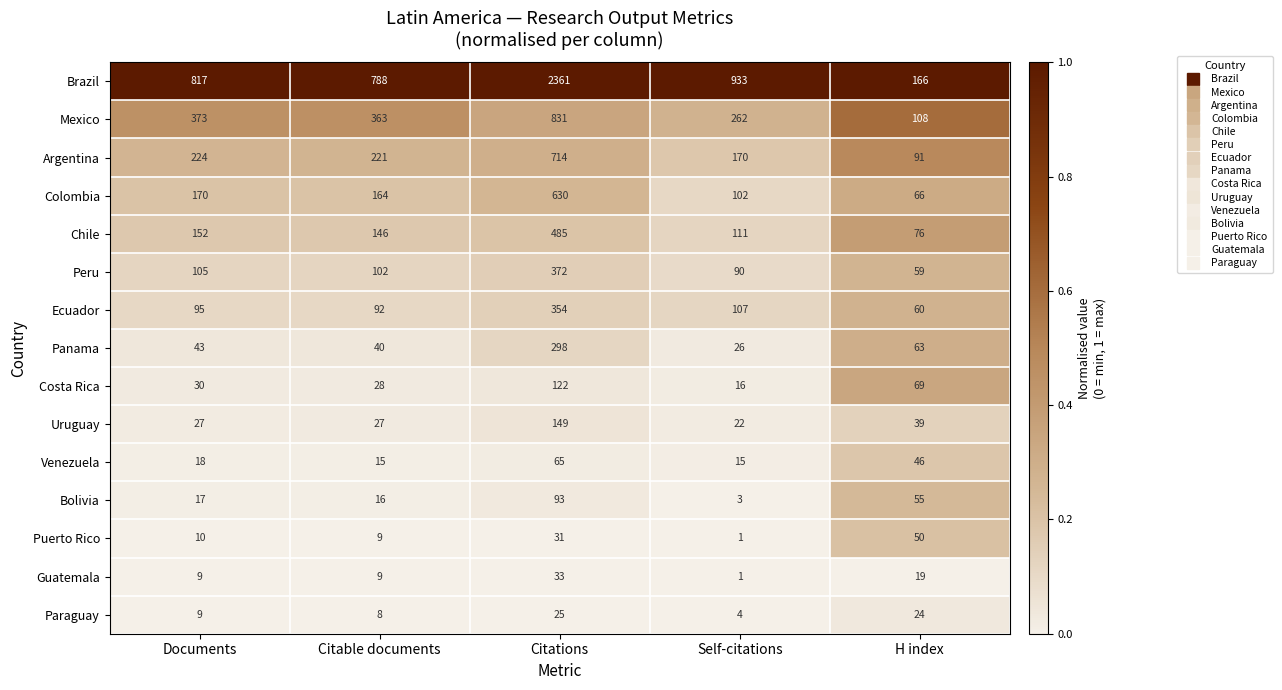

How many data points does each series have?

5